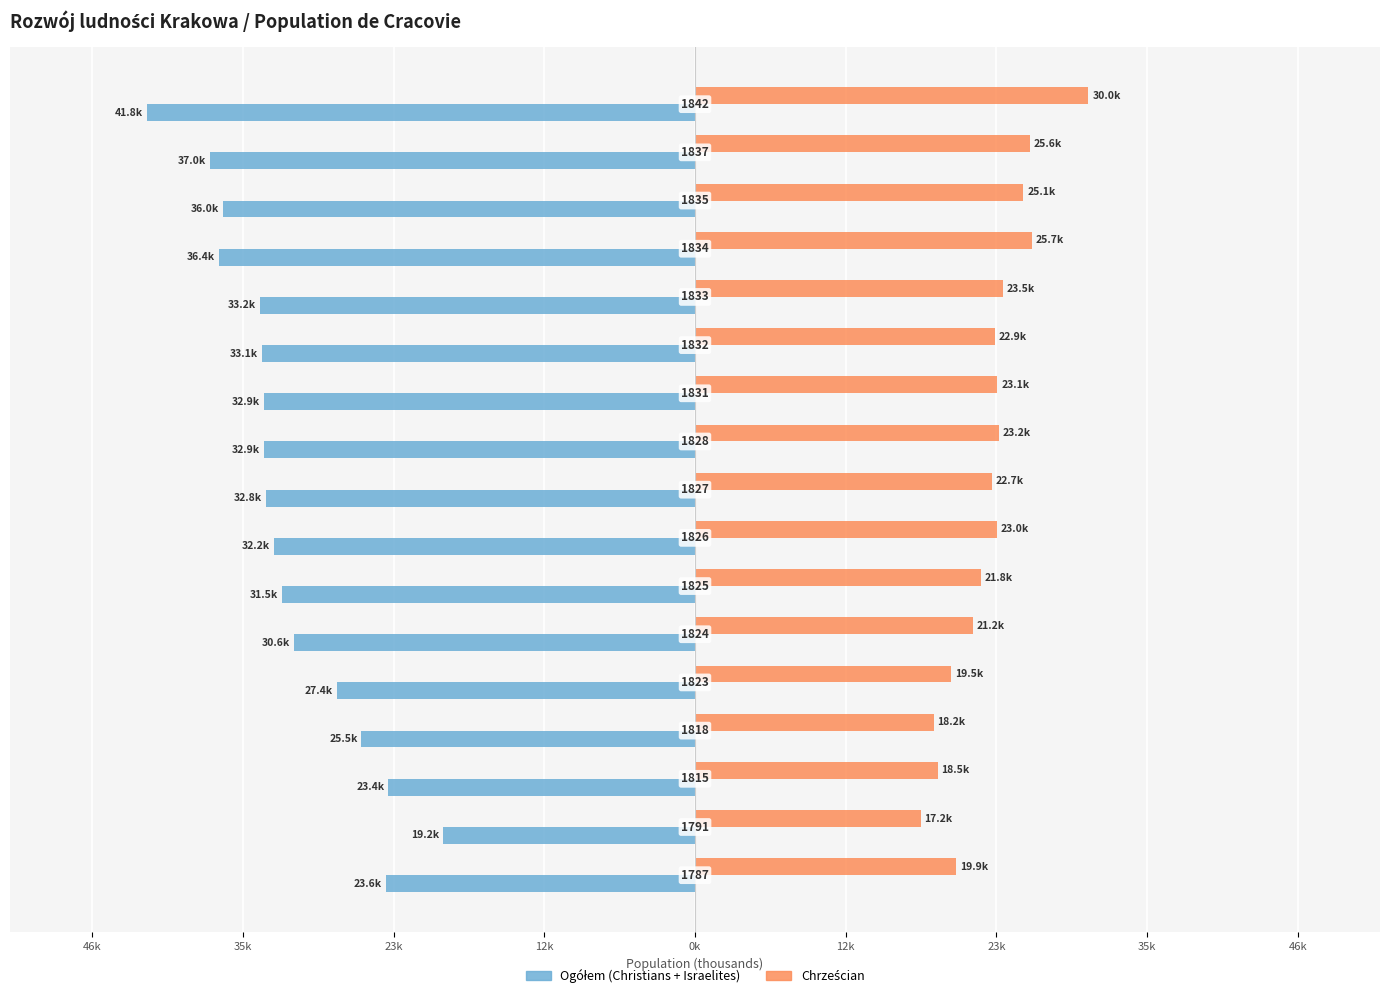

How many distinct data groups are displayed?

2